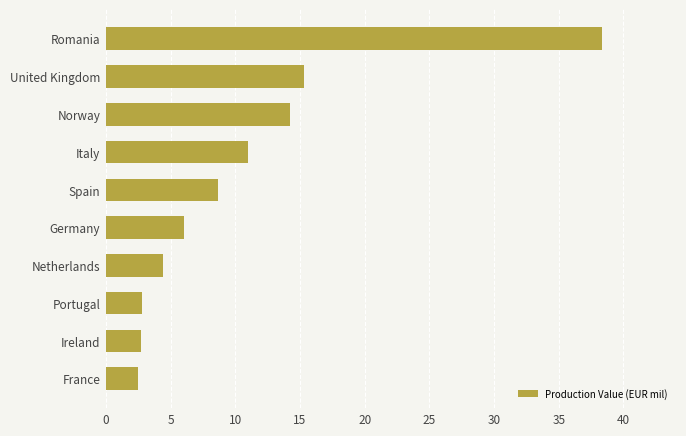

Is it true that the value at Spain is 8.7?

True